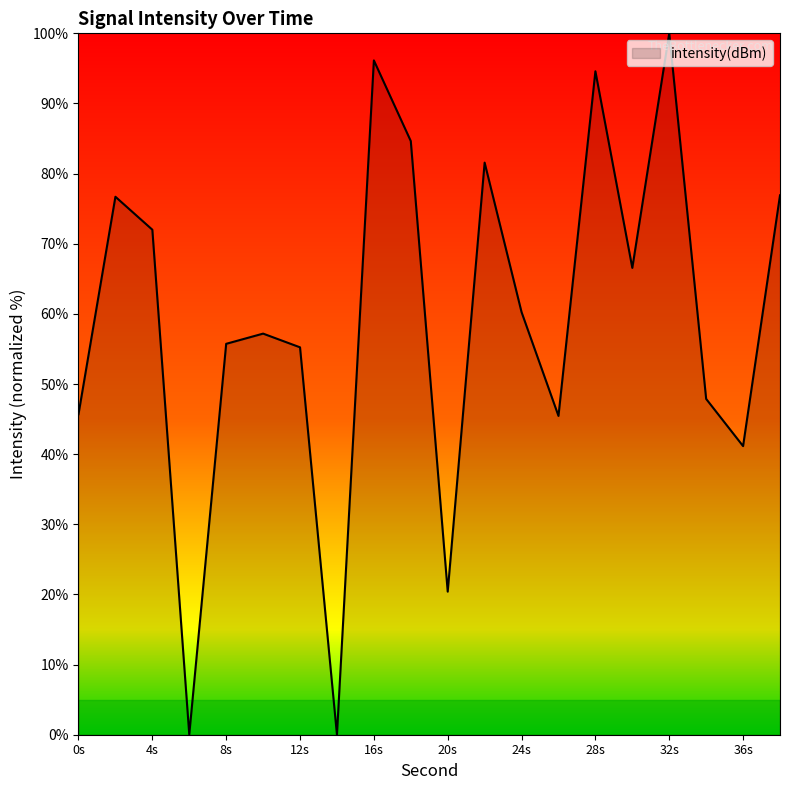

What is the maximum value shown in the chart?

100.0